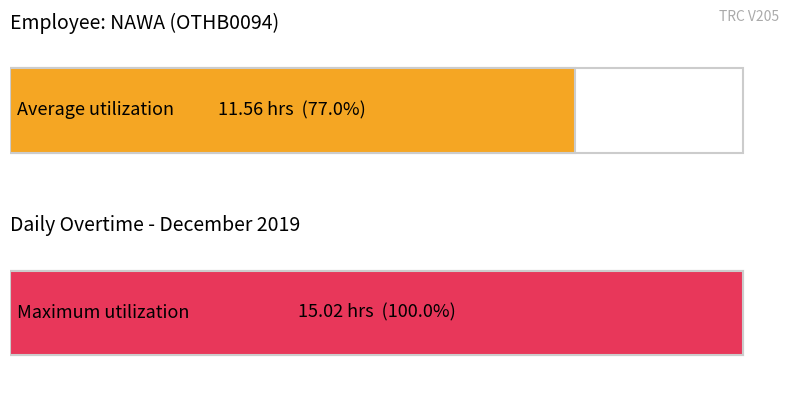

The chart shows a value of 3.0 at 7. True or false?

False